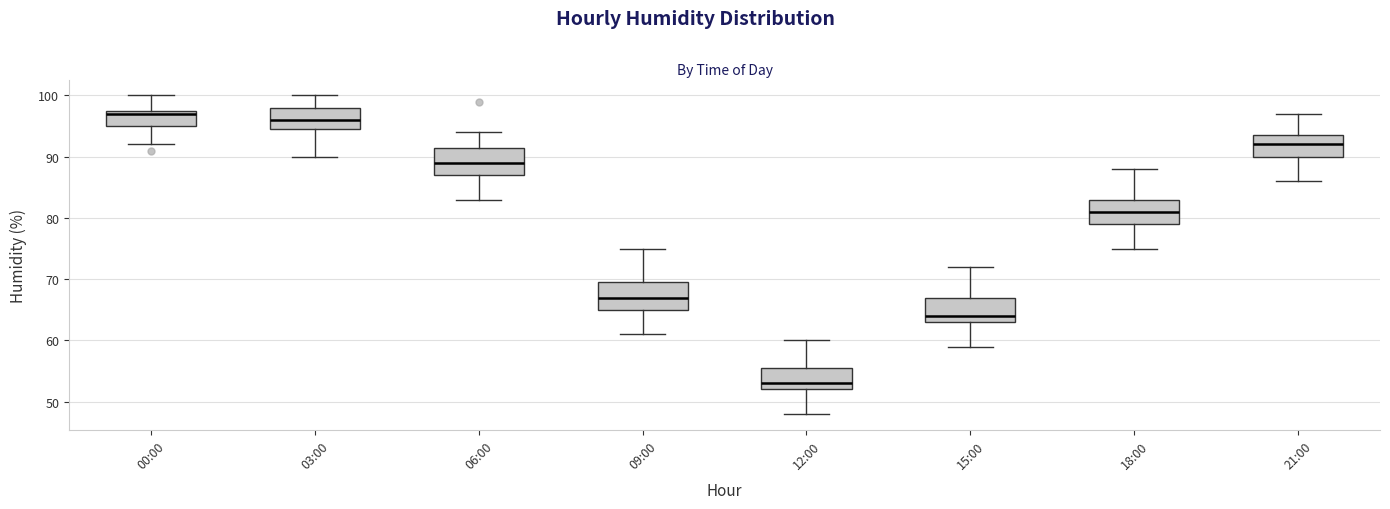

Where does the lower whisker of the box for 09:00 end on the y-axis? The values are not printed on the chart, so give them approximately, as read against the axis.

61